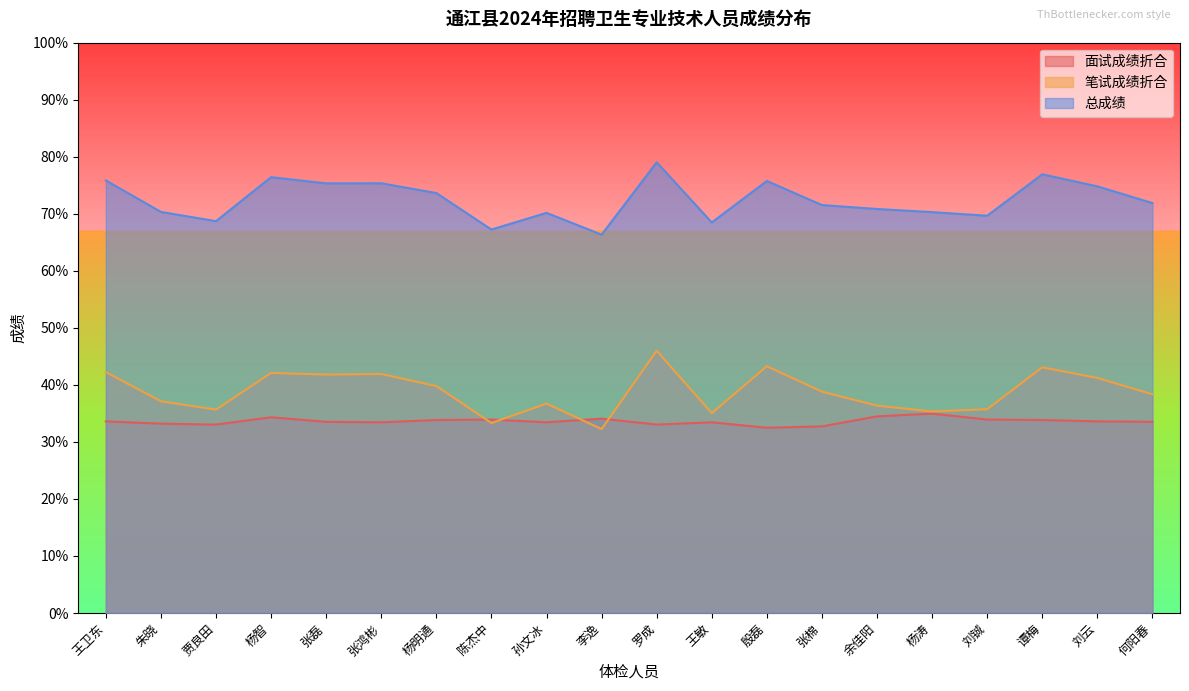

What is the label of the 20th point from the left?

何阳春